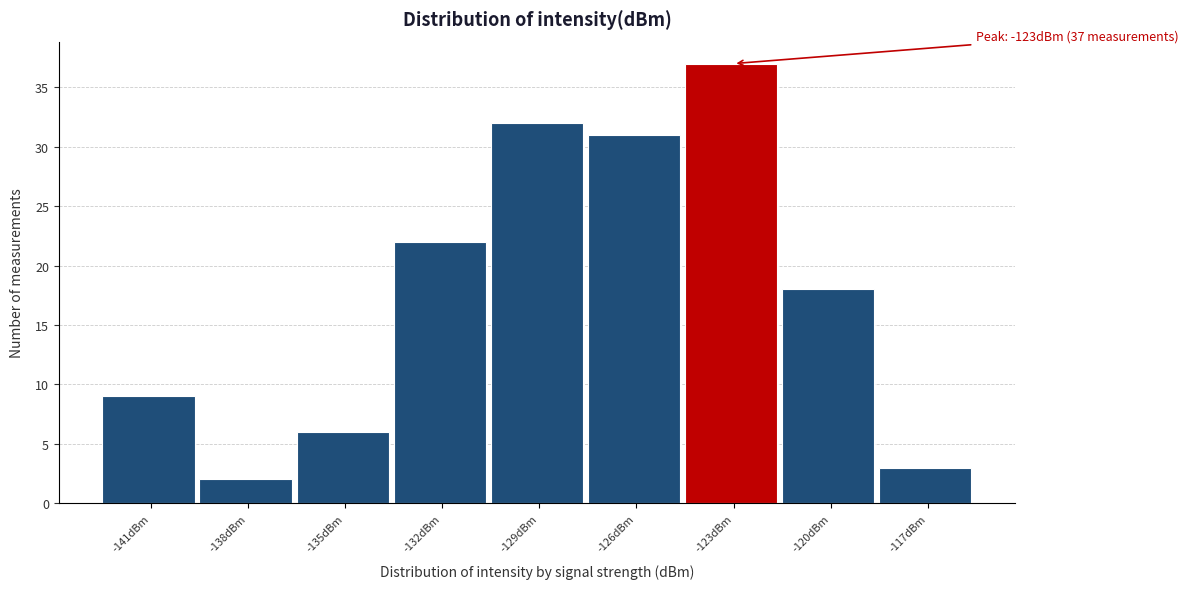

Reading left to right, extract all data points from this chart.

-141dBm=9	-138dBm=2	-135dBm=6	-132dBm=22	-129dBm=32	-126dBm=31	-123dBm=37	-120dBm=18	-117dBm=3